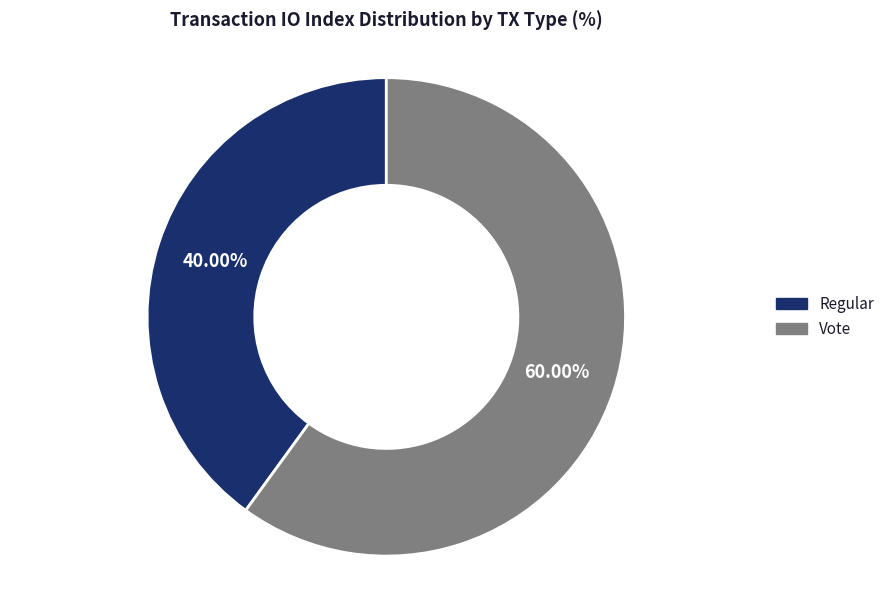

Rank the categories by value from lowest to highest.

Regular, Vote